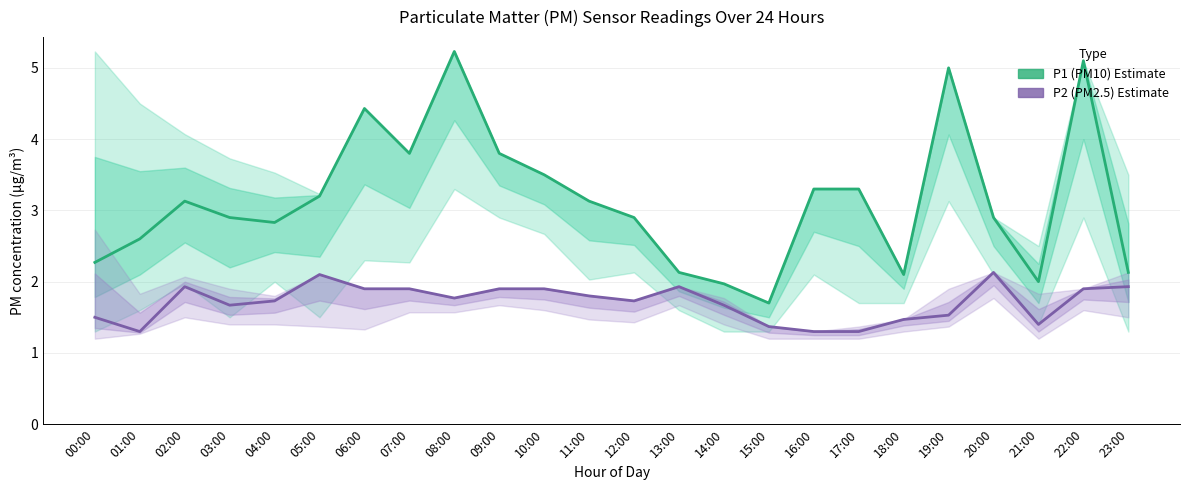

What is the total value across all series at 03:00?

4.6